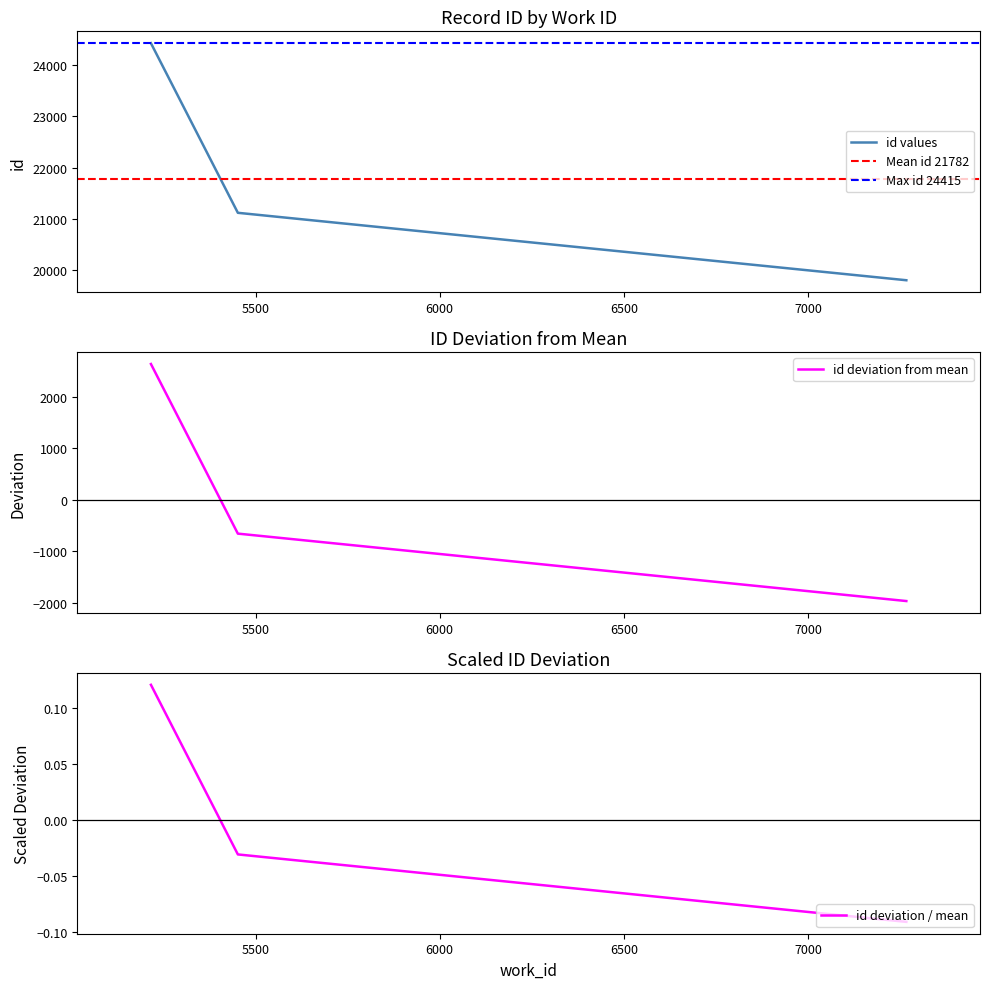

The value at 5216 is 24415. True or false?

True